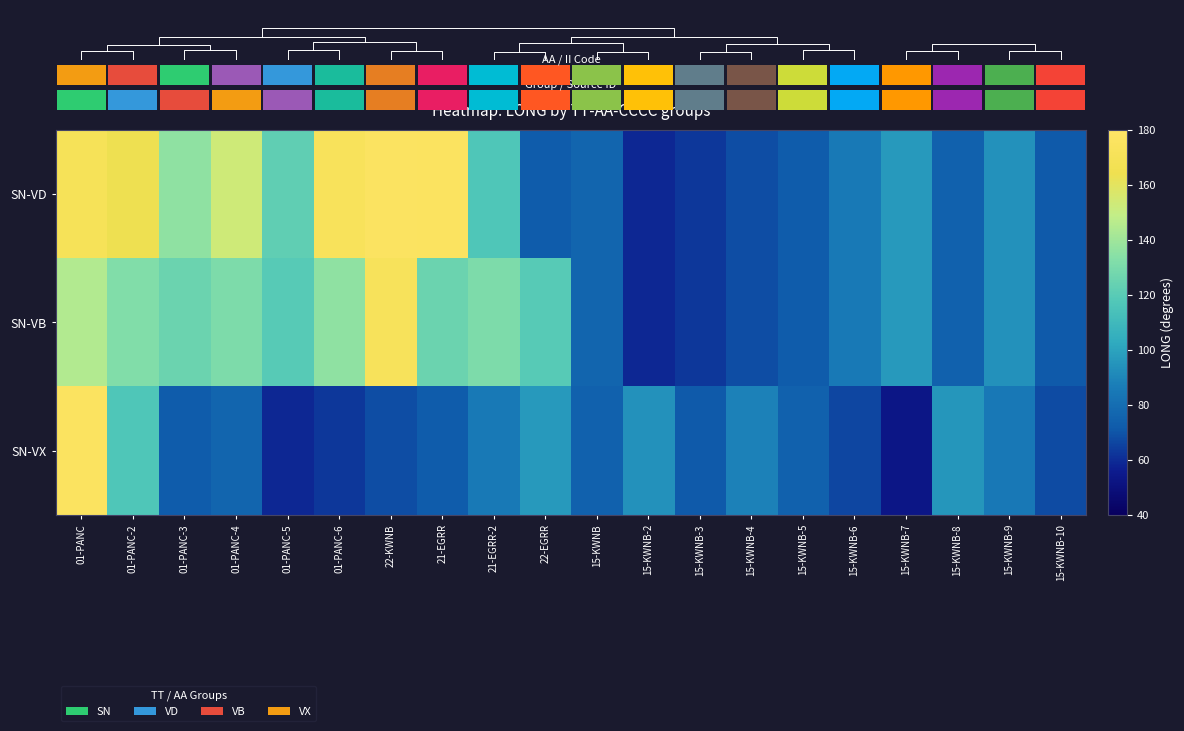

At which label is SN-VB closest to 115?

01-PANC-5